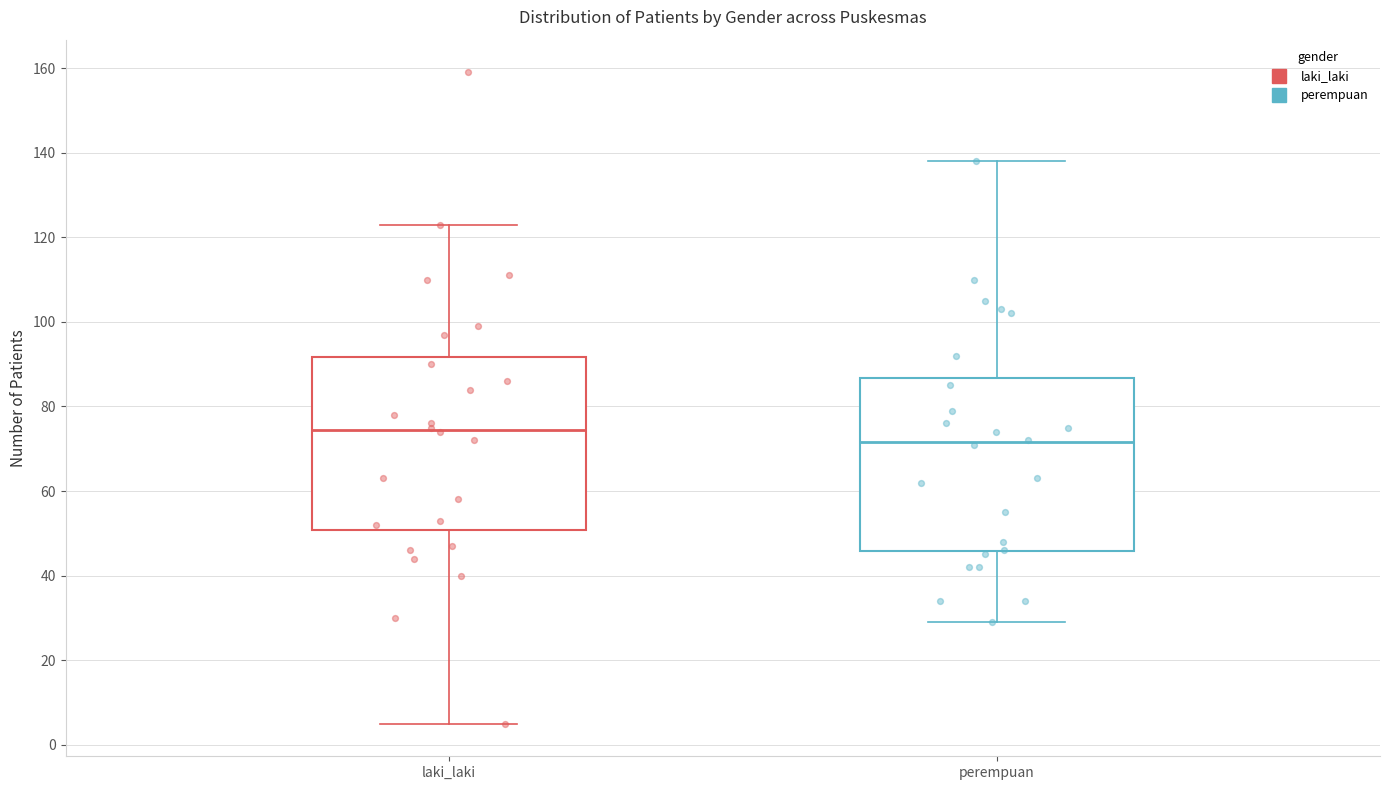

Which box has the lowest median line?

perempuan